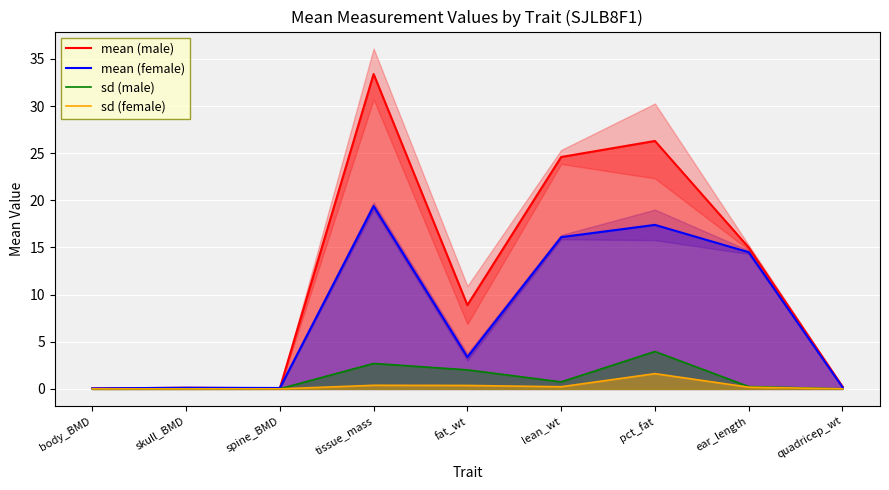

Rank the categories by mean (male) value from lowest to highest.

body_BMD, spine_BMD, skull_BMD, quadricep_wt, fat_wt, ear_length, lean_wt, pct_fat, tissue_mass